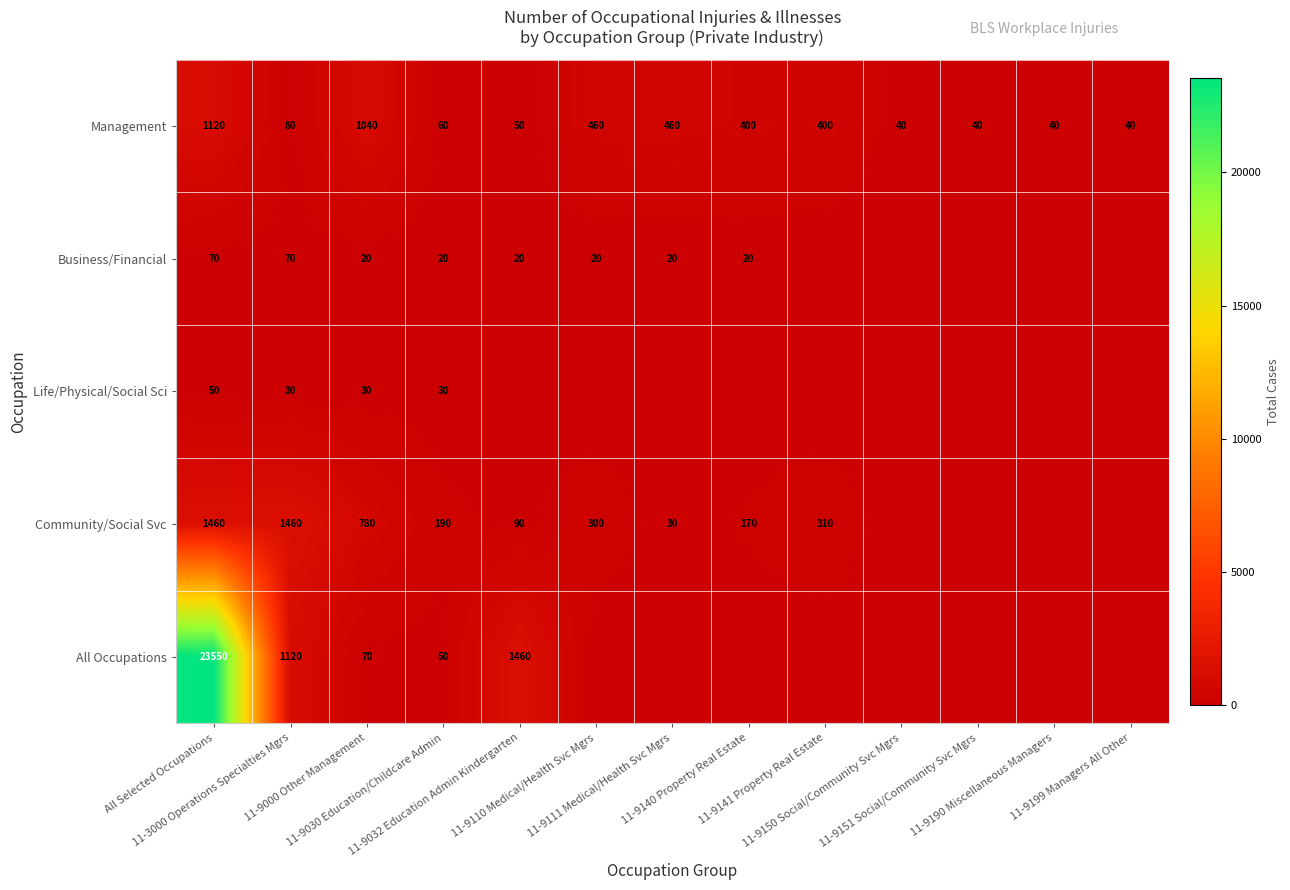

Which has a higher value, 11-9140 Property Real Estate or 11-9000 Other Management?

11-9000 Other Management